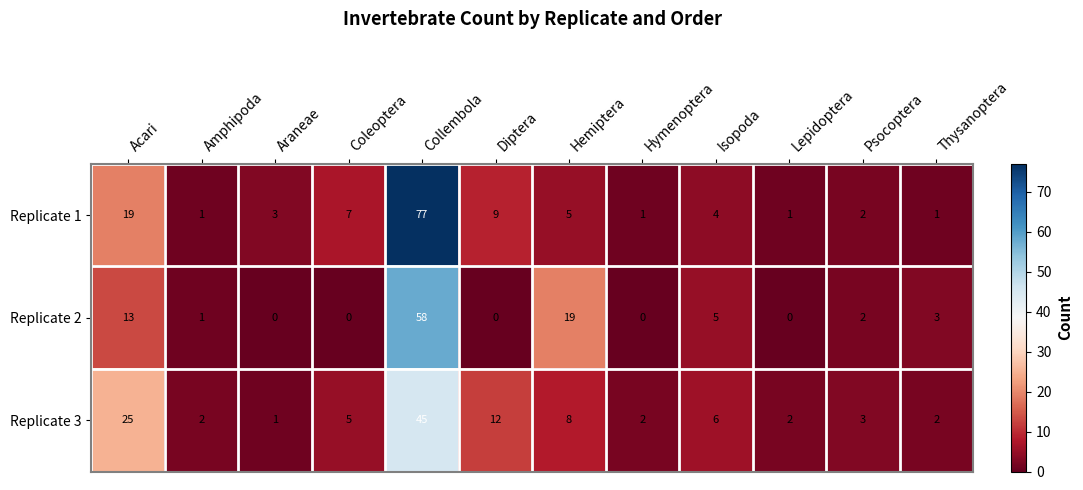

List the series in order of their peak value, highest first.

Replicate 1, Replicate 2, Replicate 3